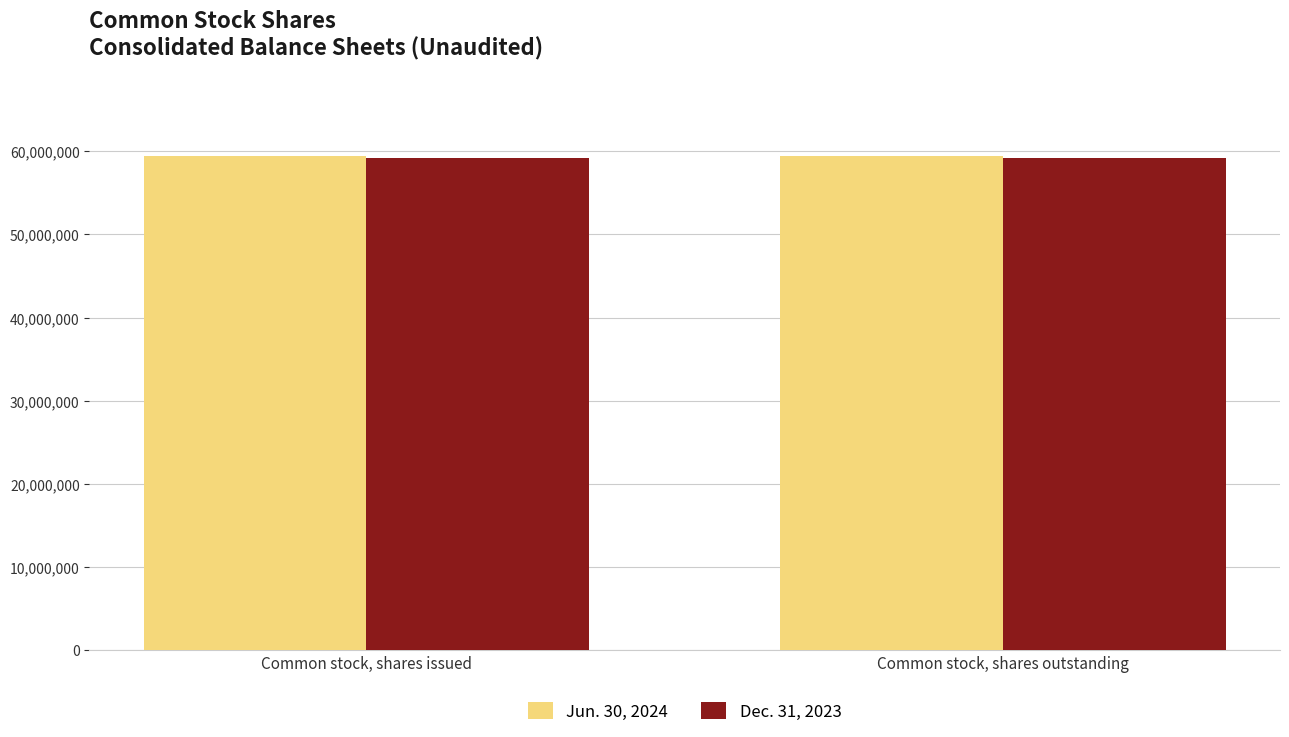

What is the sum of all Dec. 31, 2023 values?

118391902